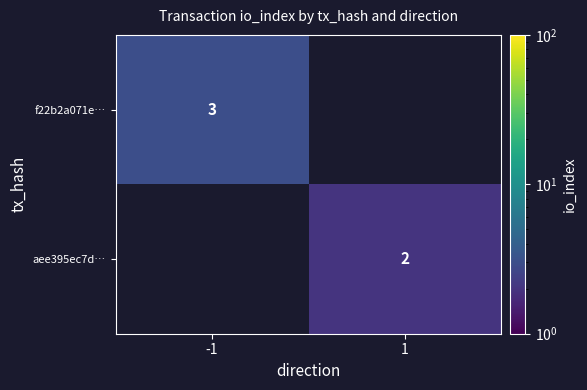

Is it true that aee395ec7d… equals 3.2 at 1?

False